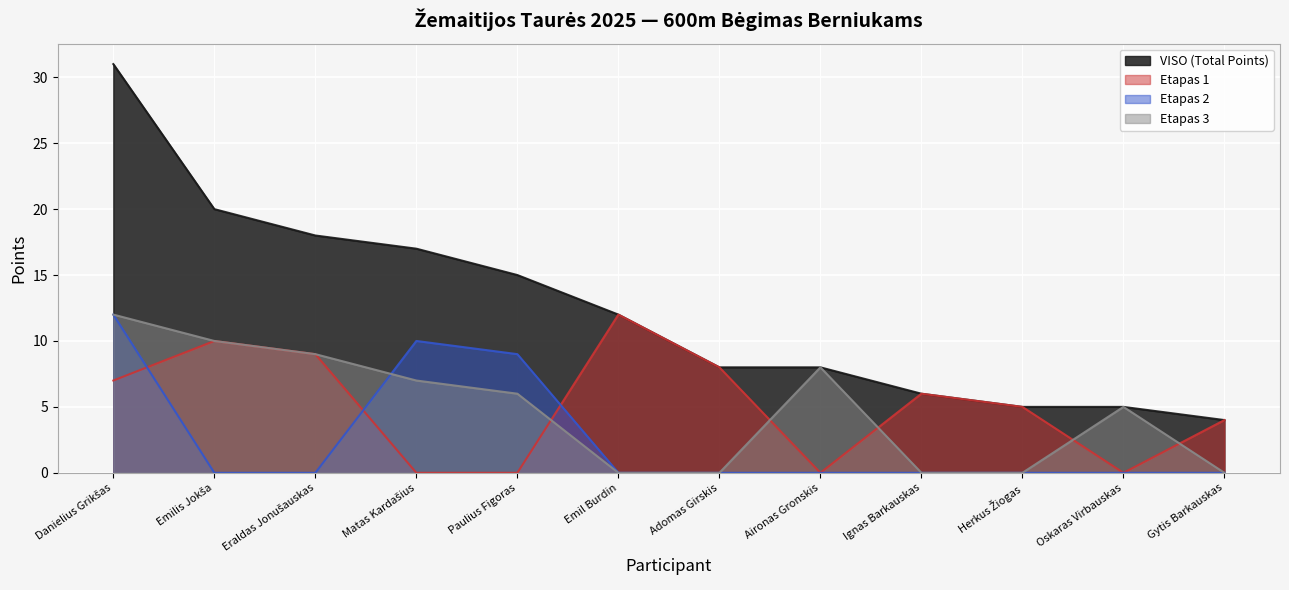

Where does the Etapas 1 series first go above 6?

Danielius Grikšas